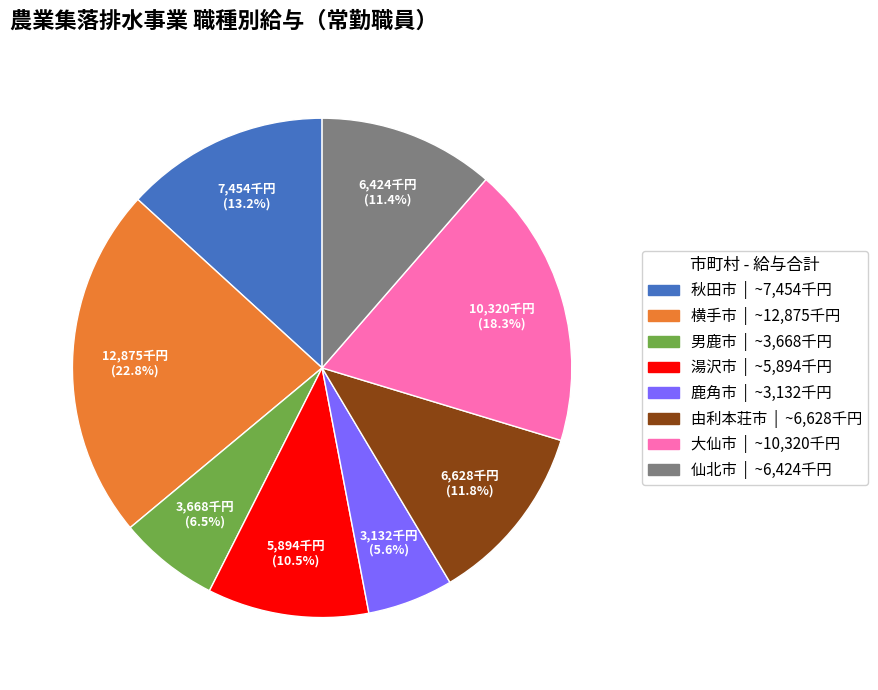

Which category has the smallest portion of the pie?

鹿角市